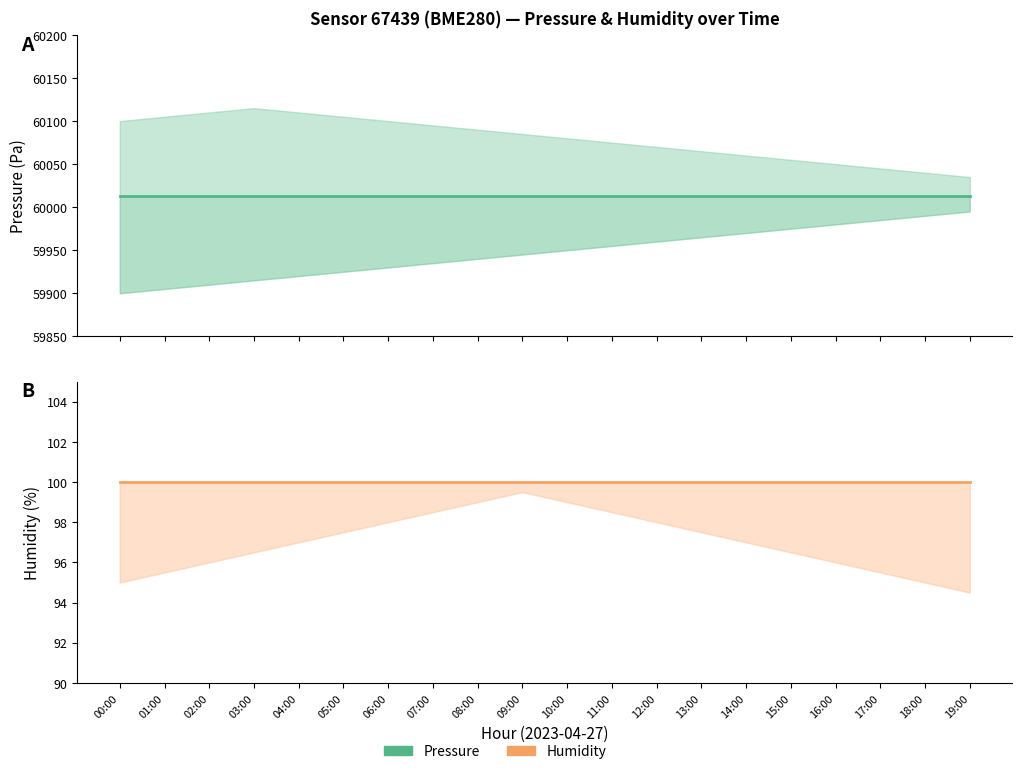

How many distinct data groups are displayed?

2